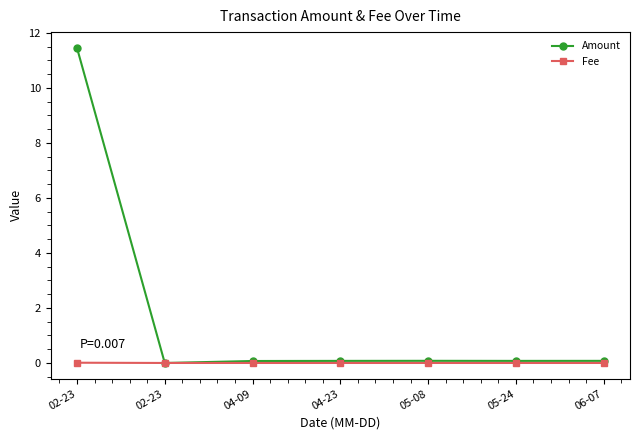

How many categories are shown in the chart?

7